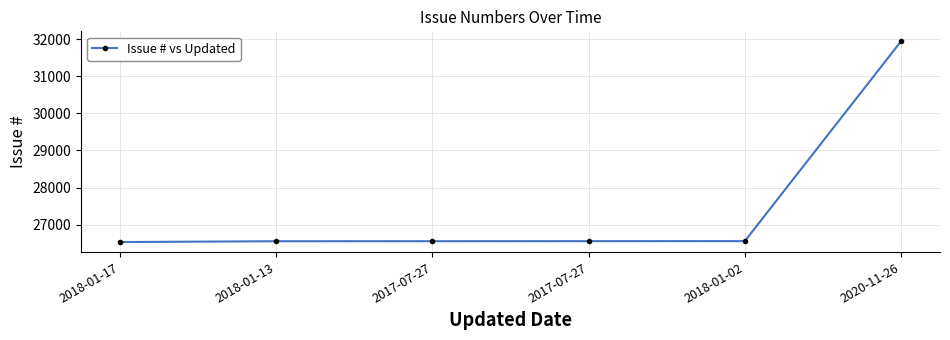

Reading left to right, transcribe all the data shown in this chart.

2018-01-17=26530	2018-01-13=26552	2017-07-27=26553	2017-07-27=26554	2018-01-02=26555	2020-11-26=31939